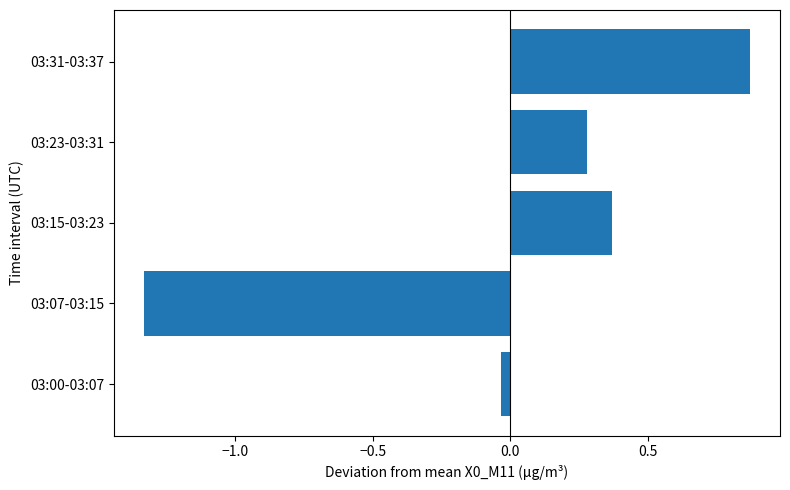

Which category has the highest value across all series?

03:31-03:37